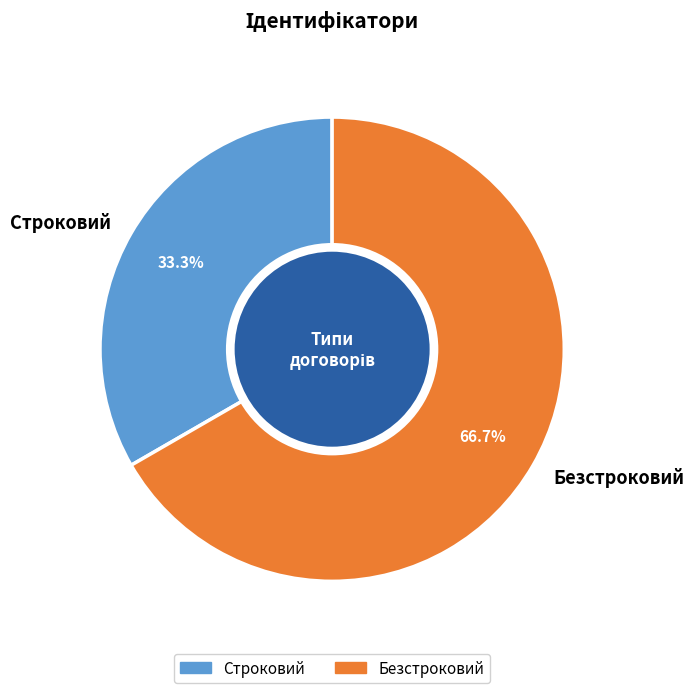

To the nearest percent, what portion does Строковий represent?

33%